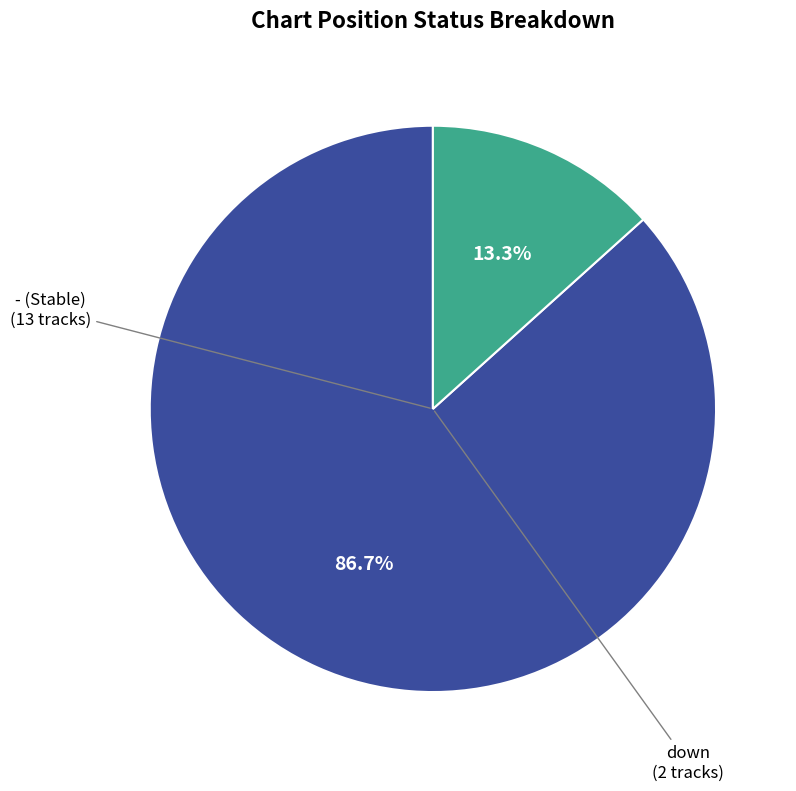

Is there a majority slice in this chart?

Yes